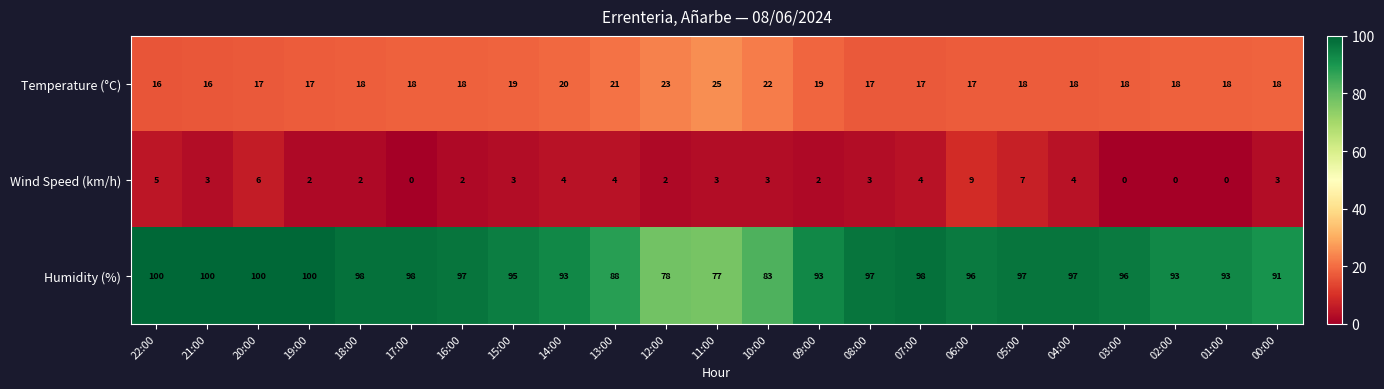

At which label does Wind Speed (km/h) reach its peak?

06:00